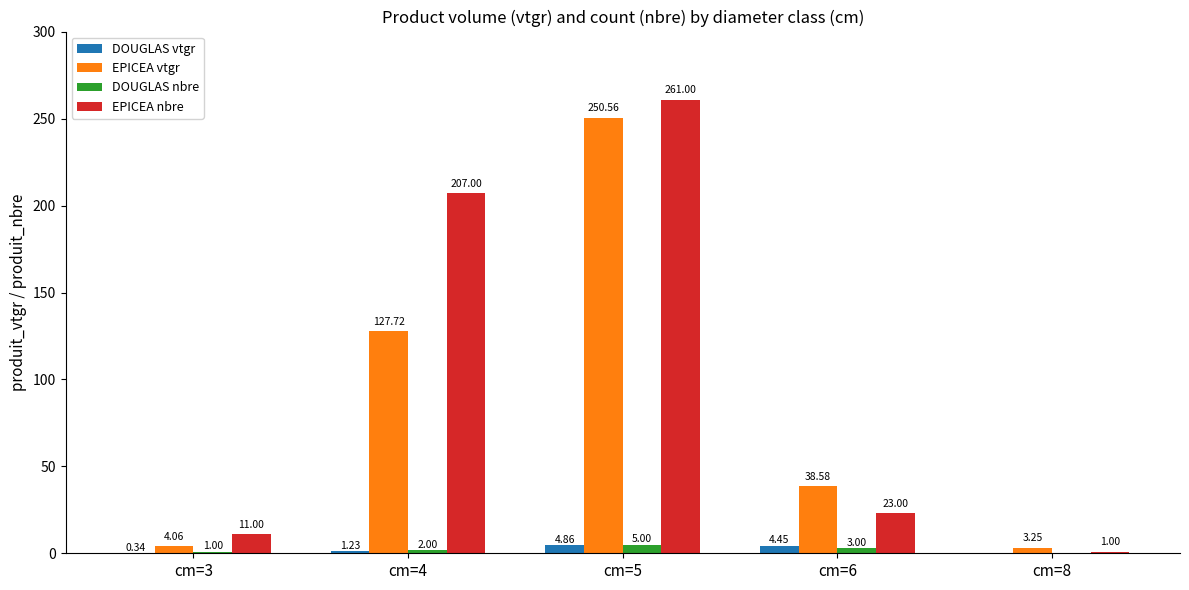

What is the sum of the DOUGLAS nbre values at cm=8 and cm=4?

2.0